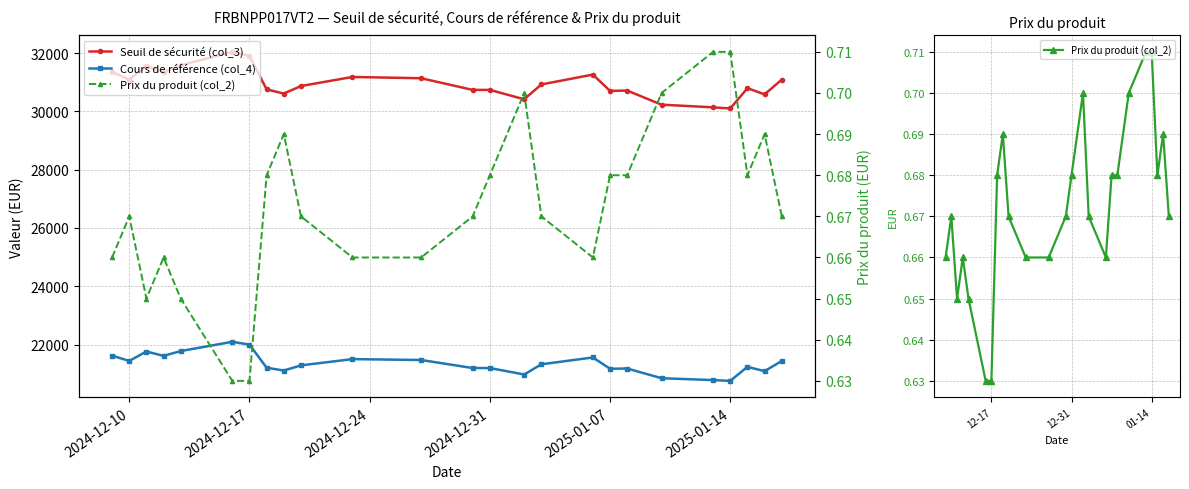

What is the average value of the Prix du produit (col_2) series?

0.7